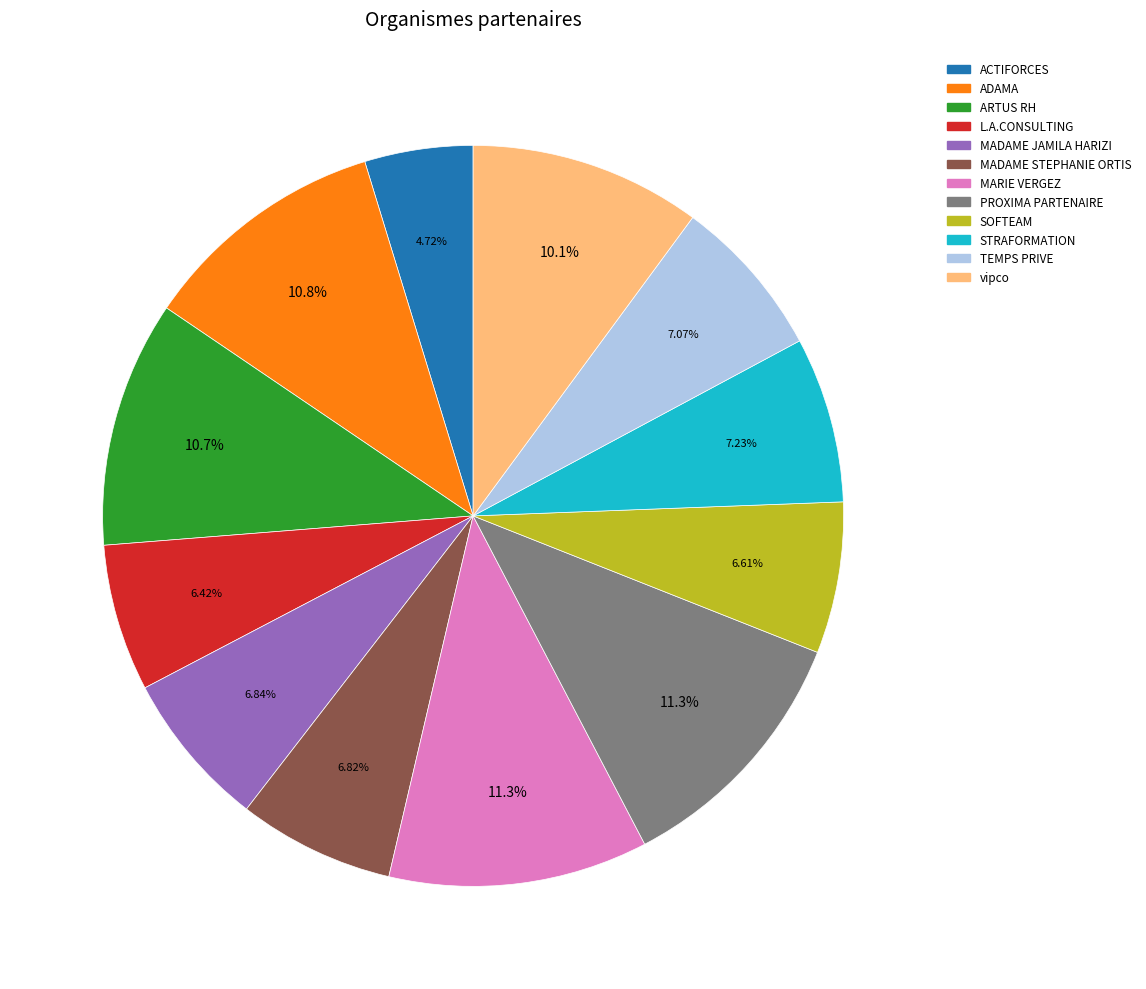

True or false: SOFTEAM accounts for 1% of the total.

False